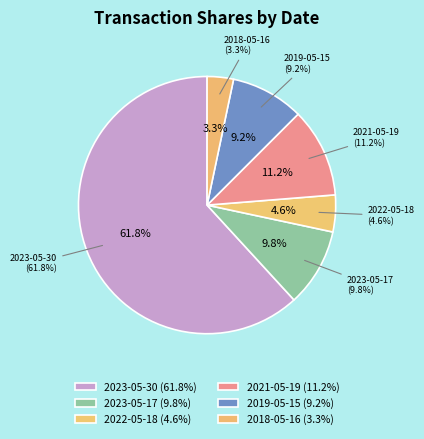

What is the largest slice in the pie chart?

2023-05-30